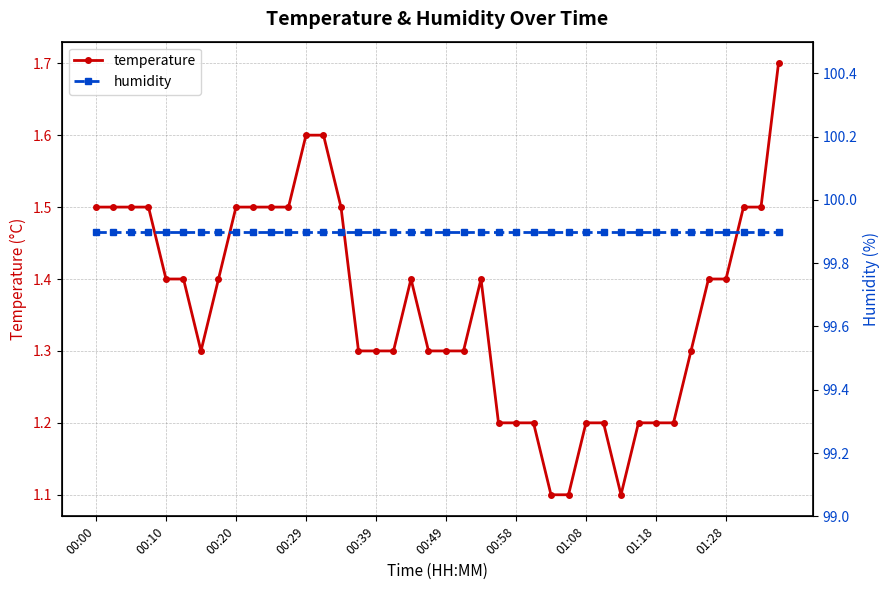

Count the temperature values in the range 1 to 2.

40